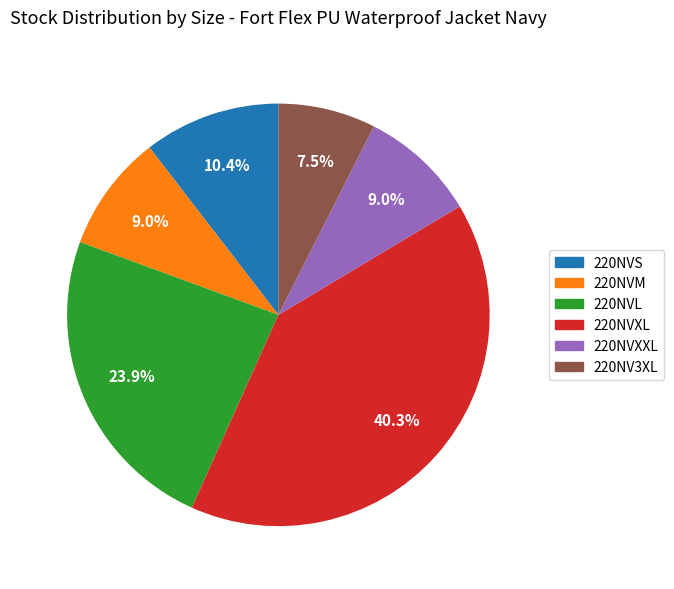

What is the smallest slice in the pie chart?

220NV3XL